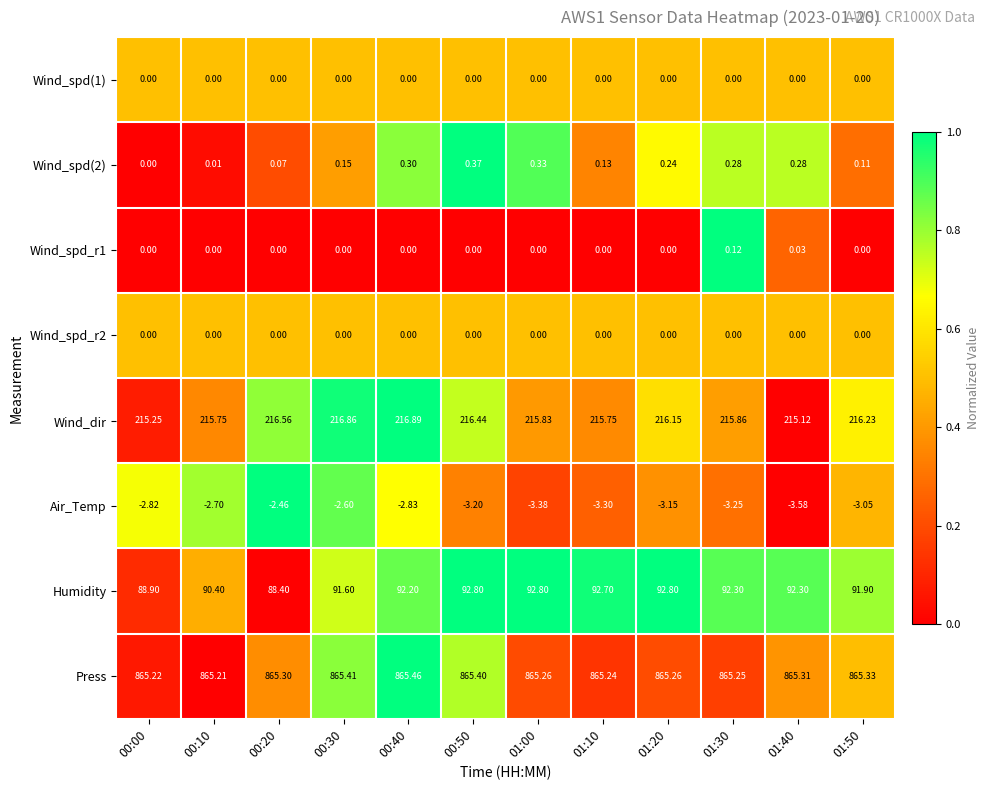

Which series has the largest total across all categories?

Press